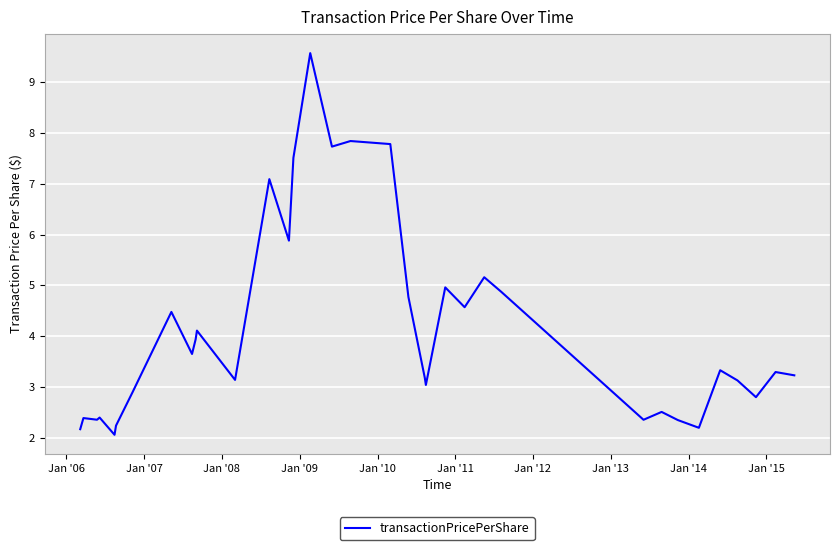

Reading left to right, what are all the values shown in this chart?

2.2	2.4	2.4	2.4	2.1	2.2	2.9	4.5	3.6	3.9	4.1	3.1	4.8	7.1	5.9	7.5	9.6	7.7	7.8	7.8	4.8	3.2	3.0	5.0	4.6	5.2	5.2	4.9	2.4	2.5	2.4	2.2	3.3	3.1	2.8	3.3	3.2